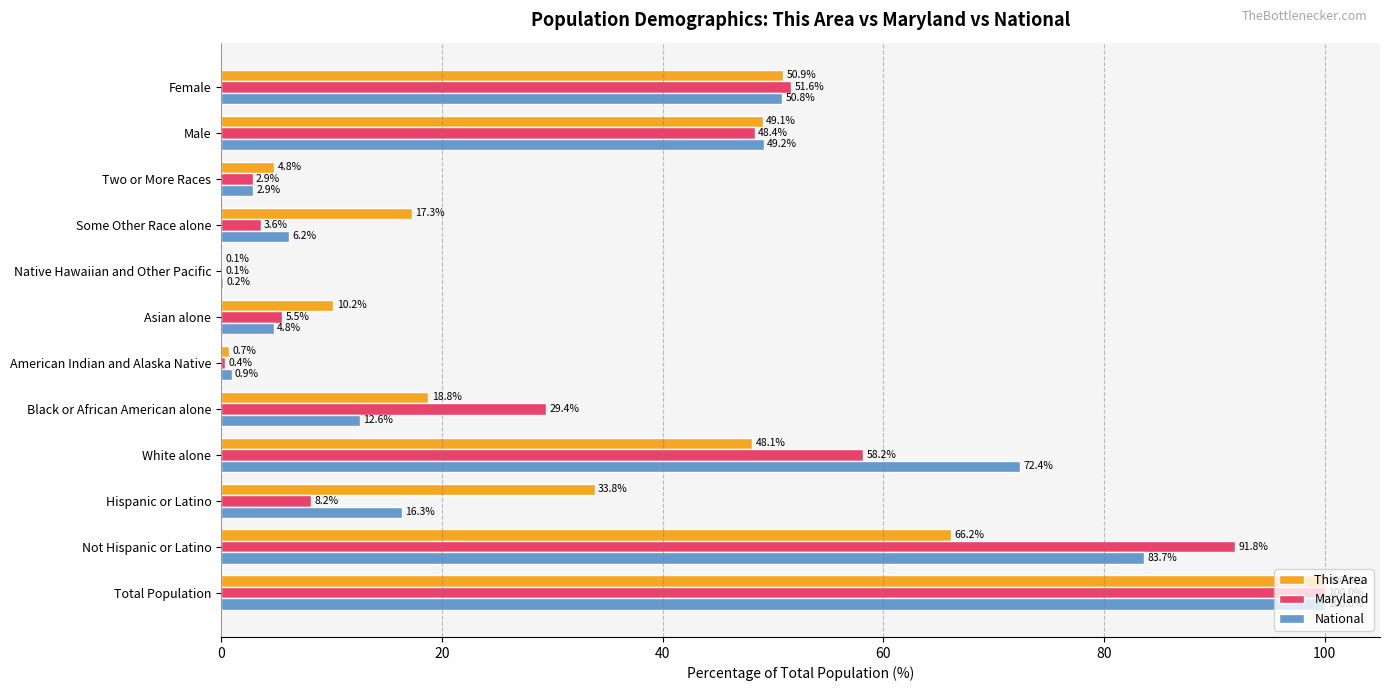

The Maryland series shows 51.6 at Female. True or false?

True